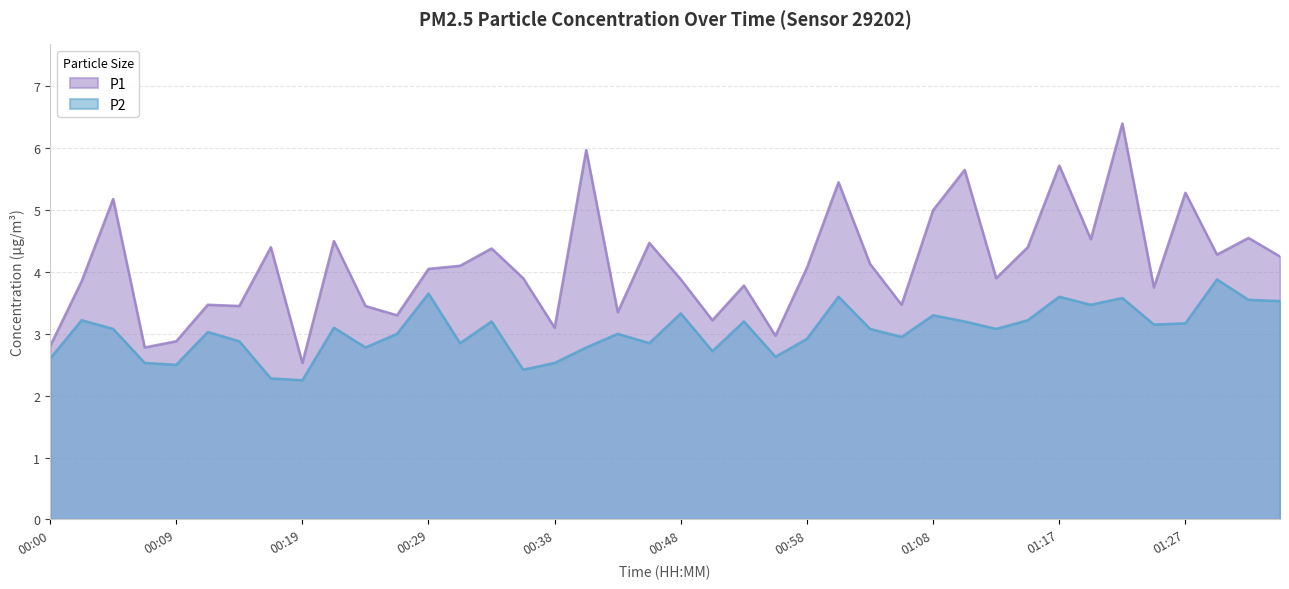

What is the sum of the P1 values at 01:35 and 01:17?

10.0